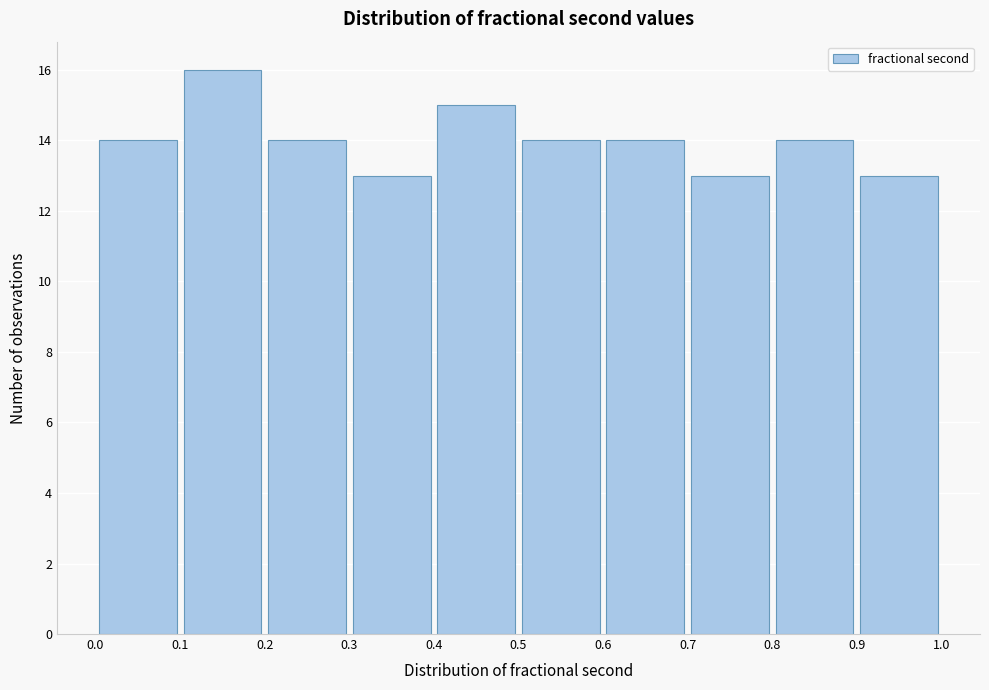

What is the height of the bar covering 0.5 to 0.6 on the x-axis? The values are not printed on the chart, so give them approximately, as read against the axis.

14